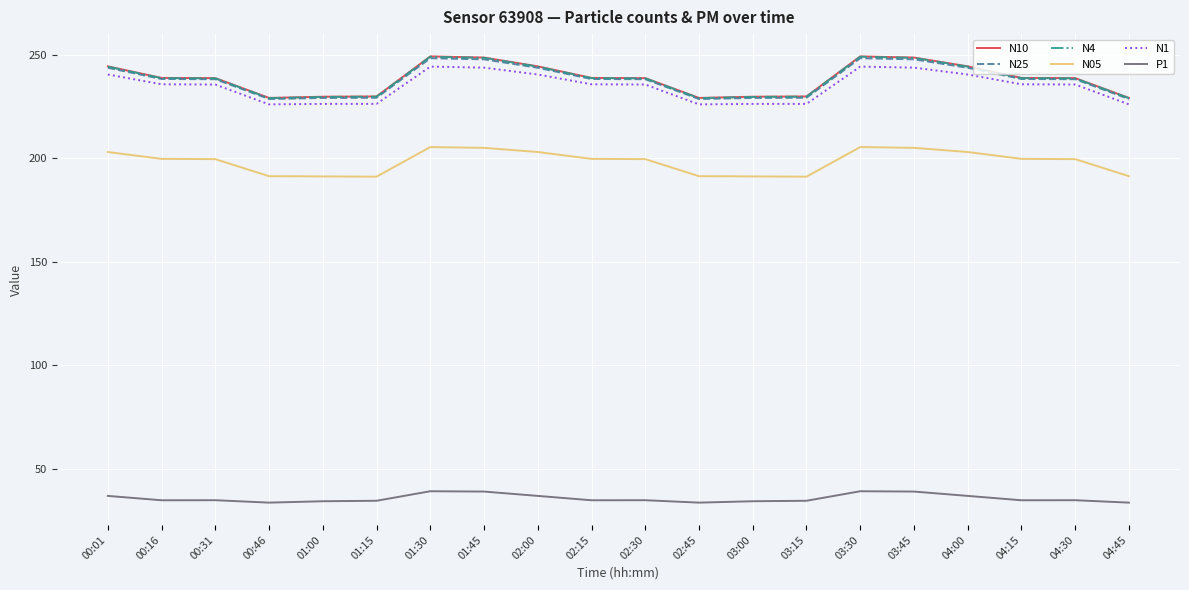

What is the greatest value displayed?

249.2